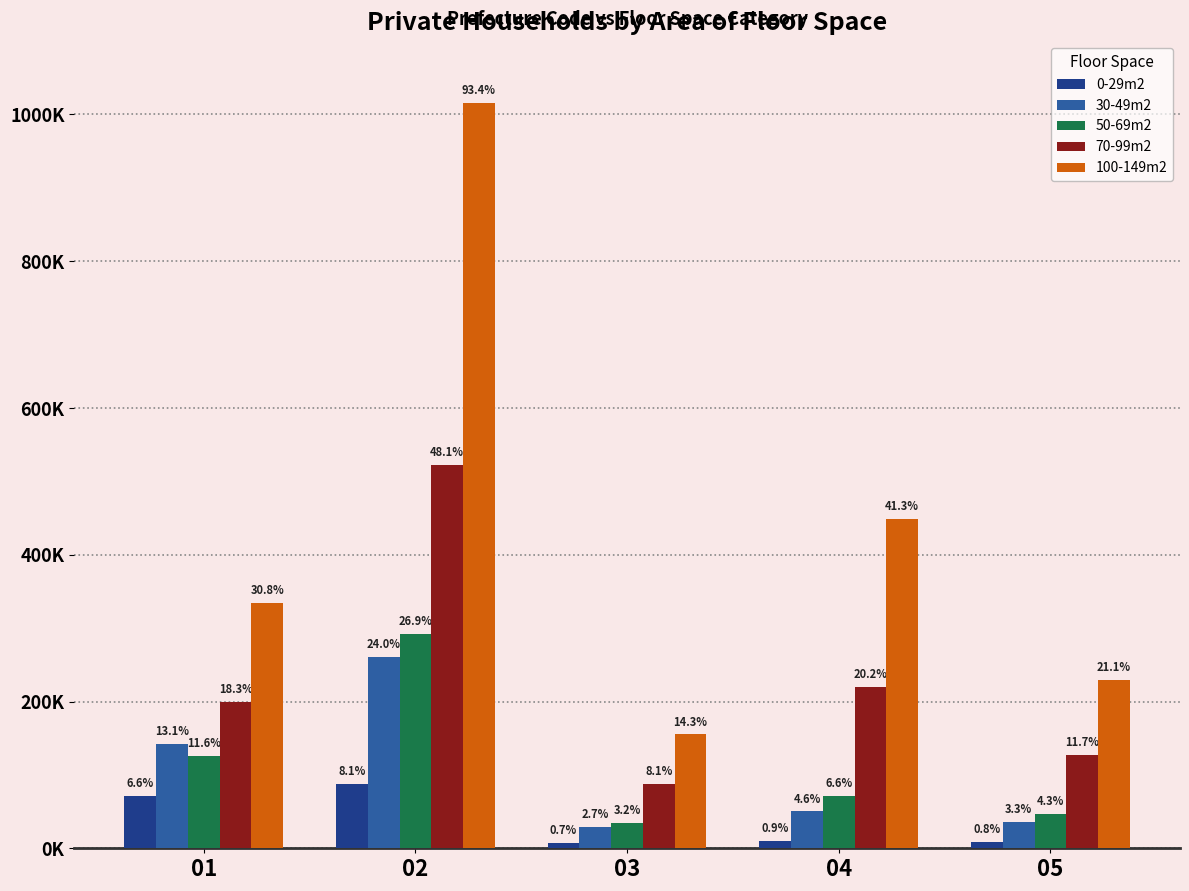

Are the bars horizontal?

No